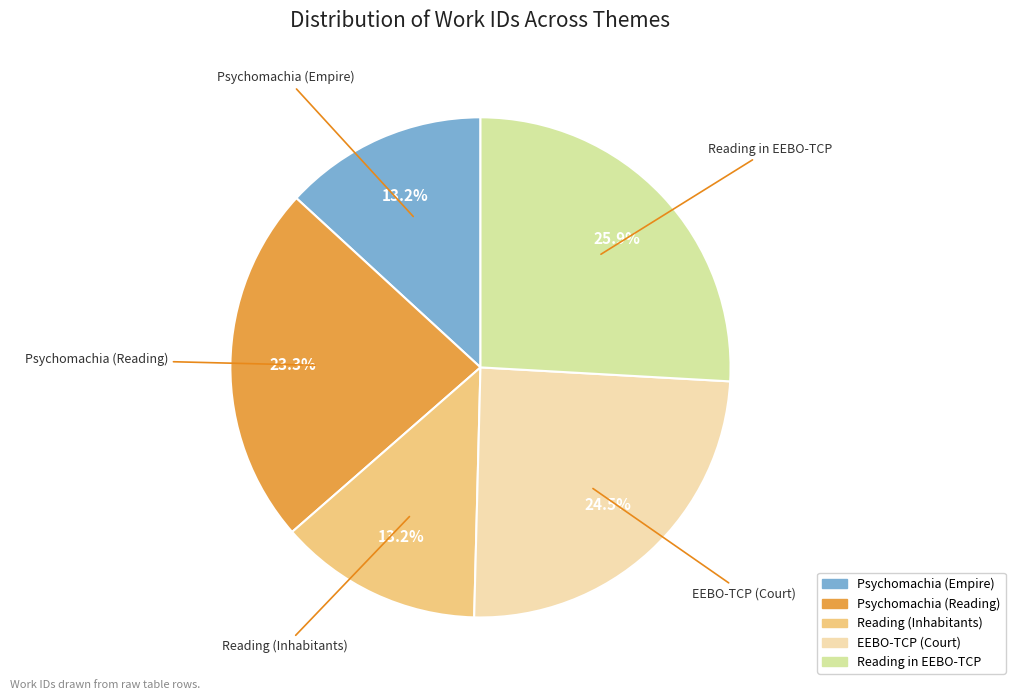

True or false: EEBO-TCP (Court) accounts for 38% of the total.

False